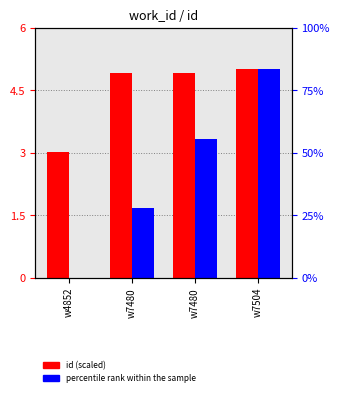

Between w7480 and w7480, which series saw the biggest shift?

percentile rank within the sample